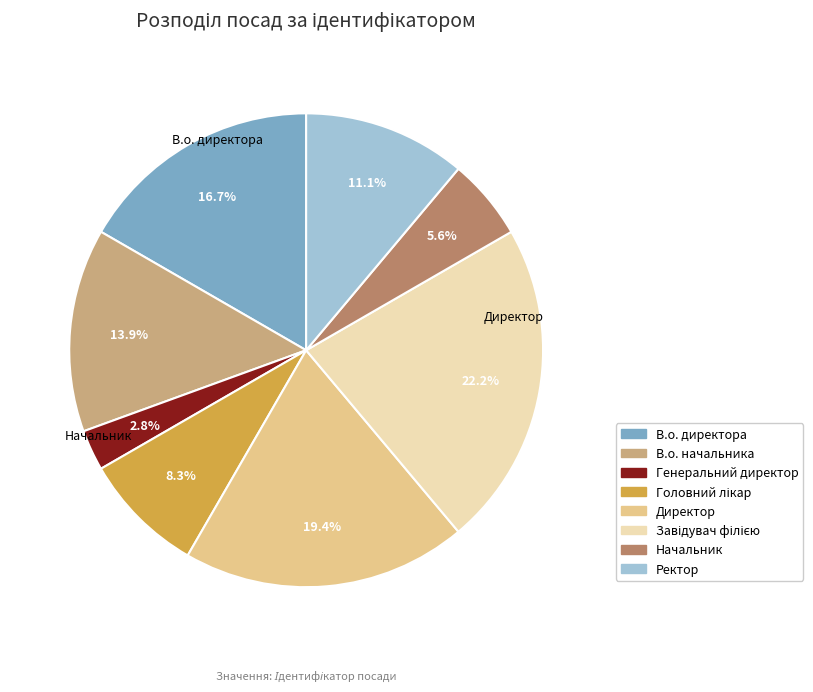

Does Генеральний директор account for over 50% of the chart?

No